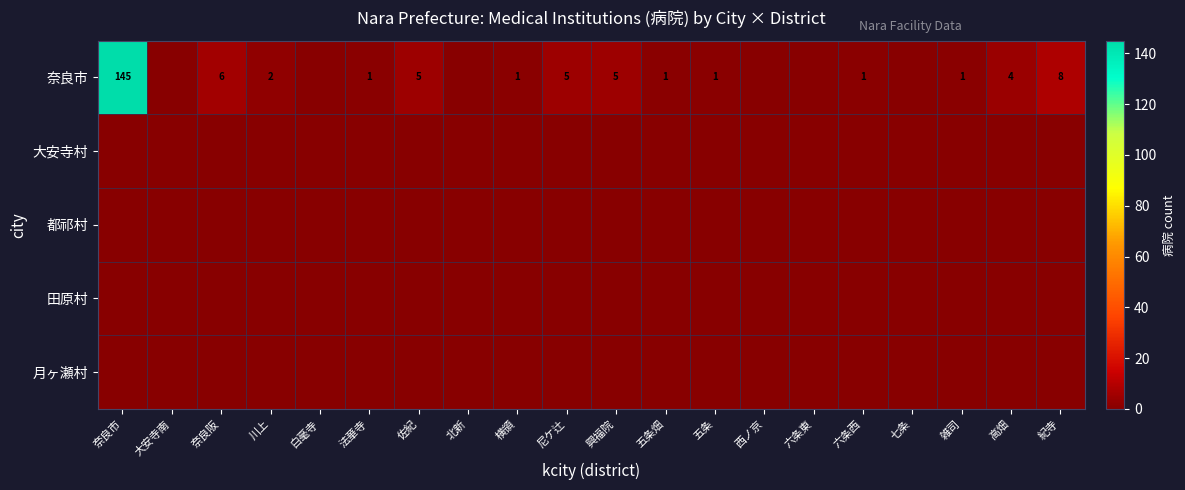

Is it true that 奈良市 equals 145 at 奈良市?

True